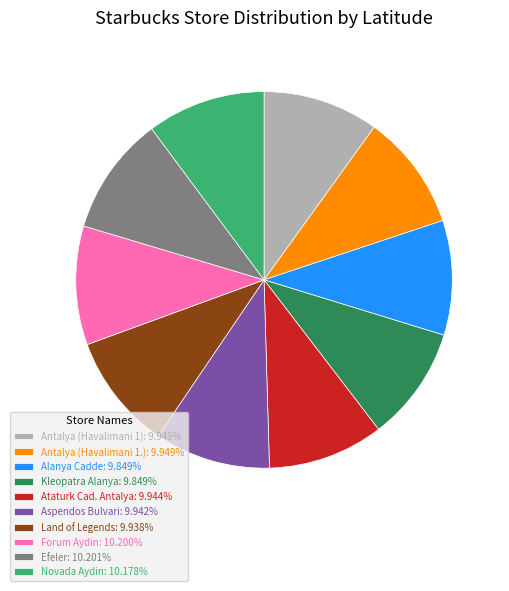

How many segments does this pie chart have?

10